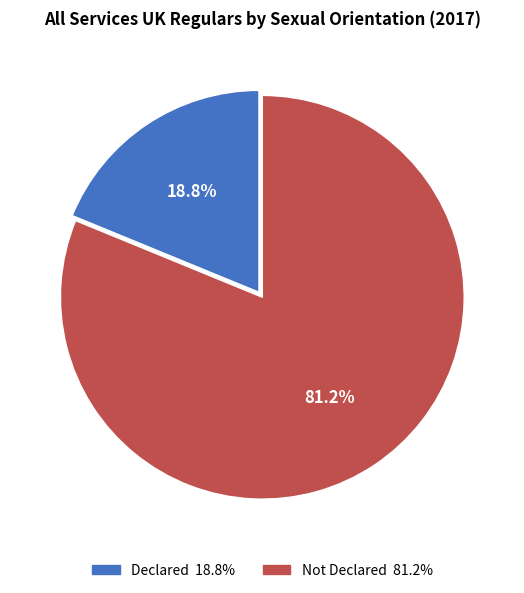

Combined, what portion of the pie is Declared and Not Declared?

100.0%